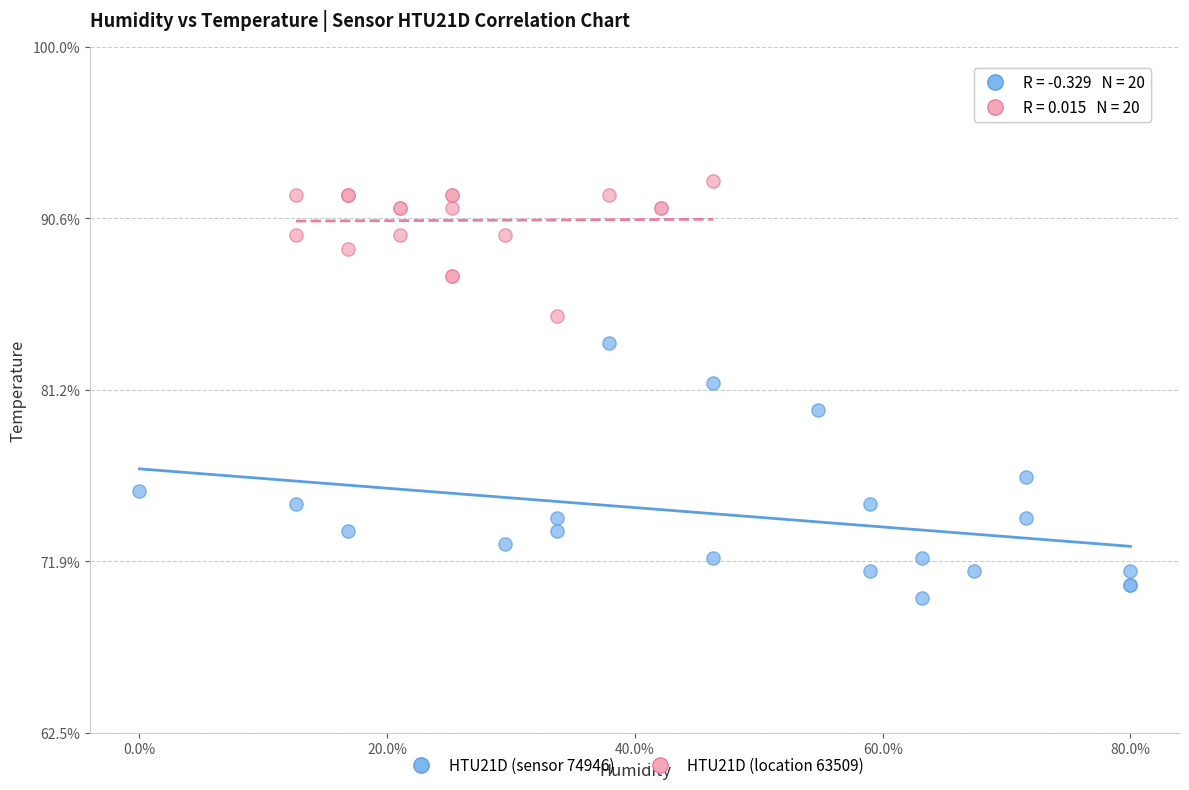

What are all the series names shown in the legend?

HTU21D (sensor 74946), HTU21D (location 63509)